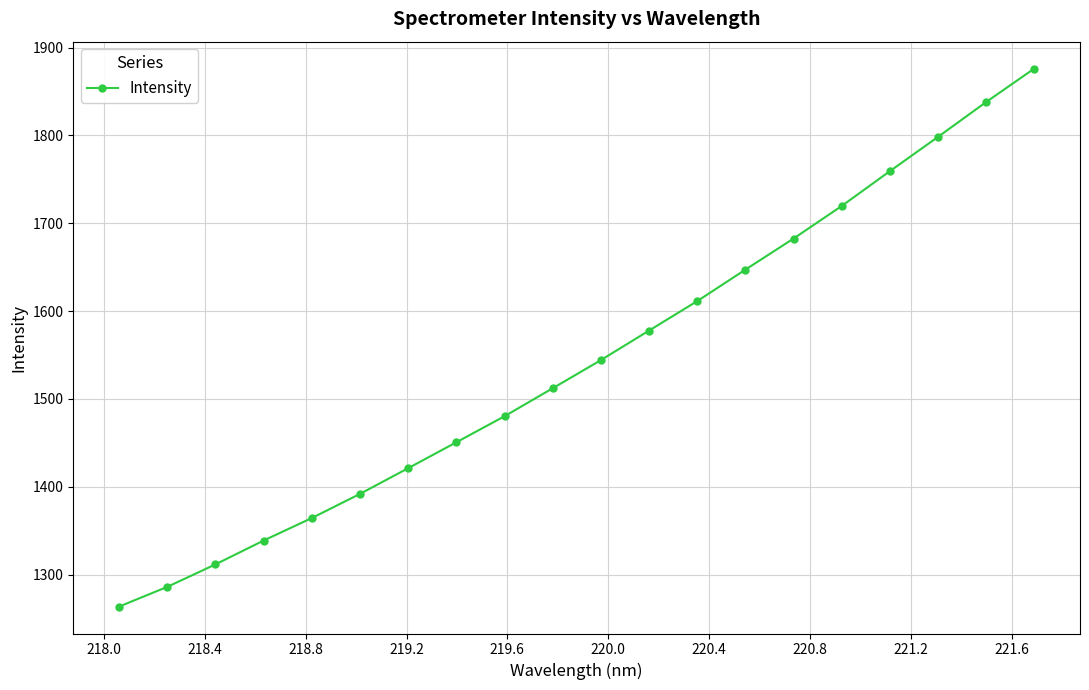

True or false: the data has more than 2 interior local peaks.

False